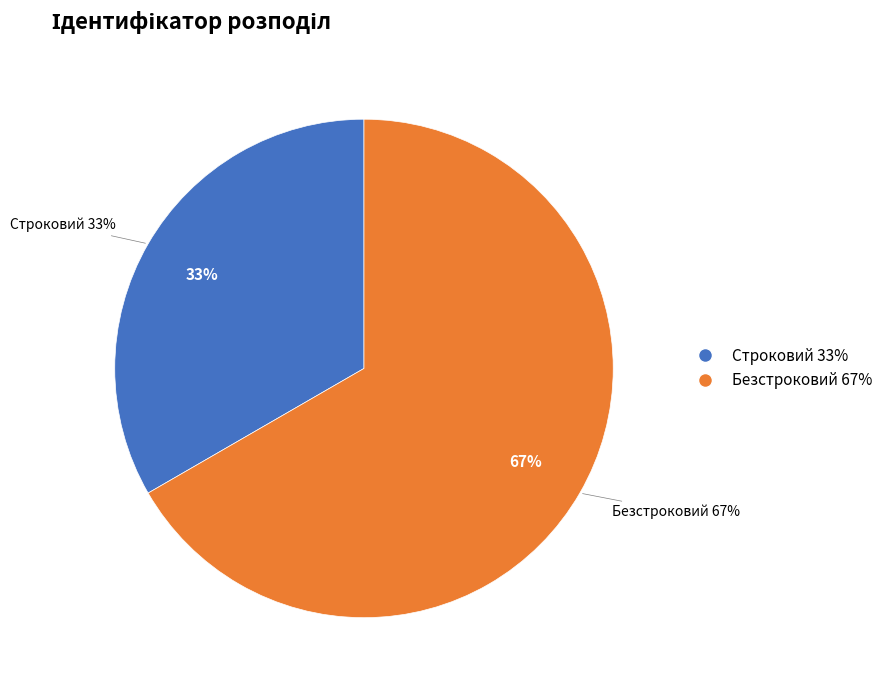

Is the sum of Строковий and Безстроковий greater than half?

Yes